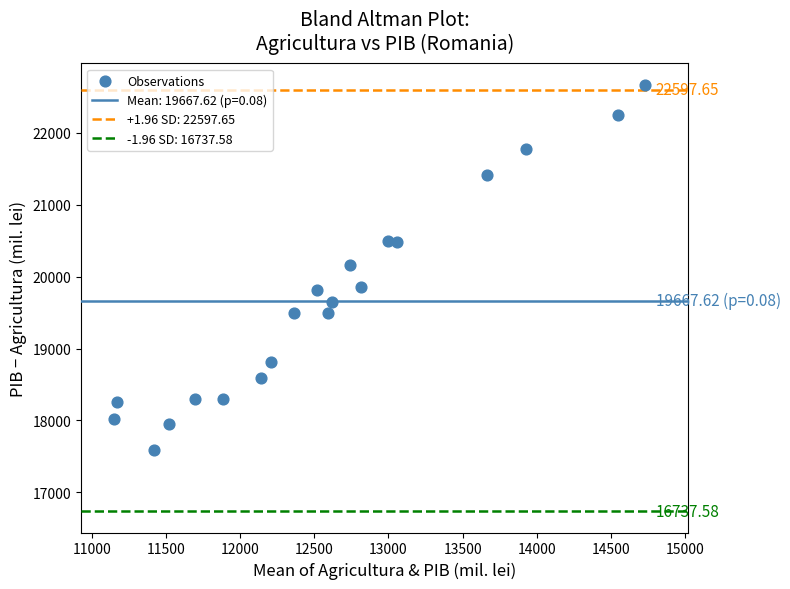

What is the range of Y values (max minus min)?

5078.8